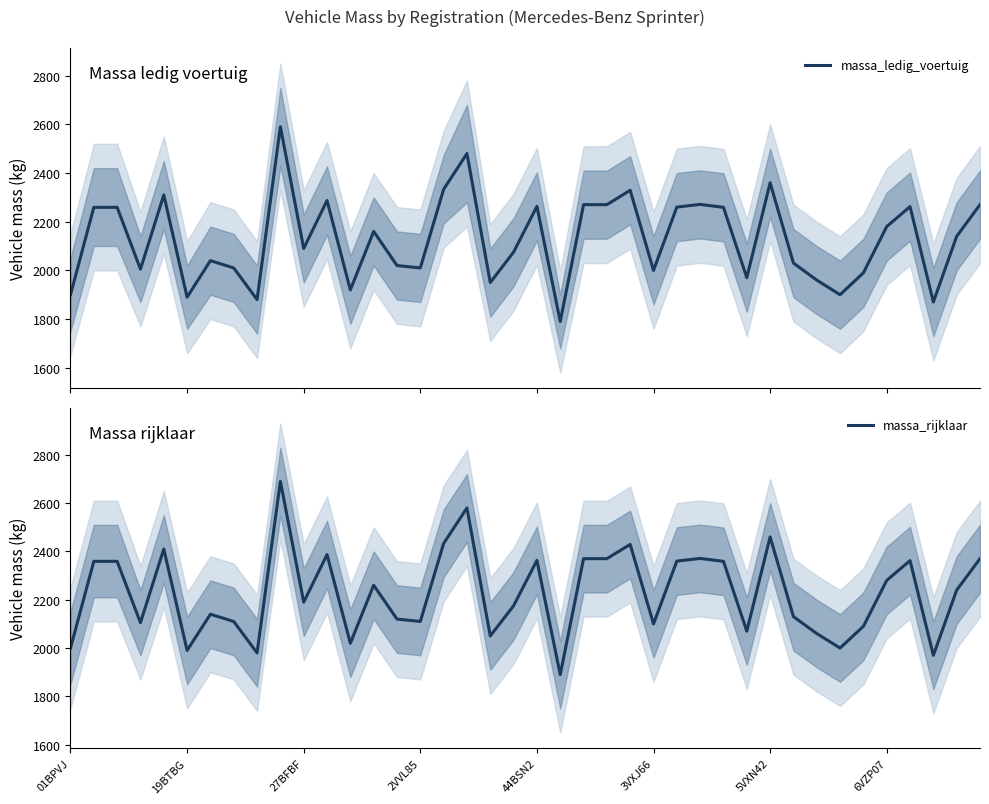

What is the minimum value for massa_rijklaar?

1890